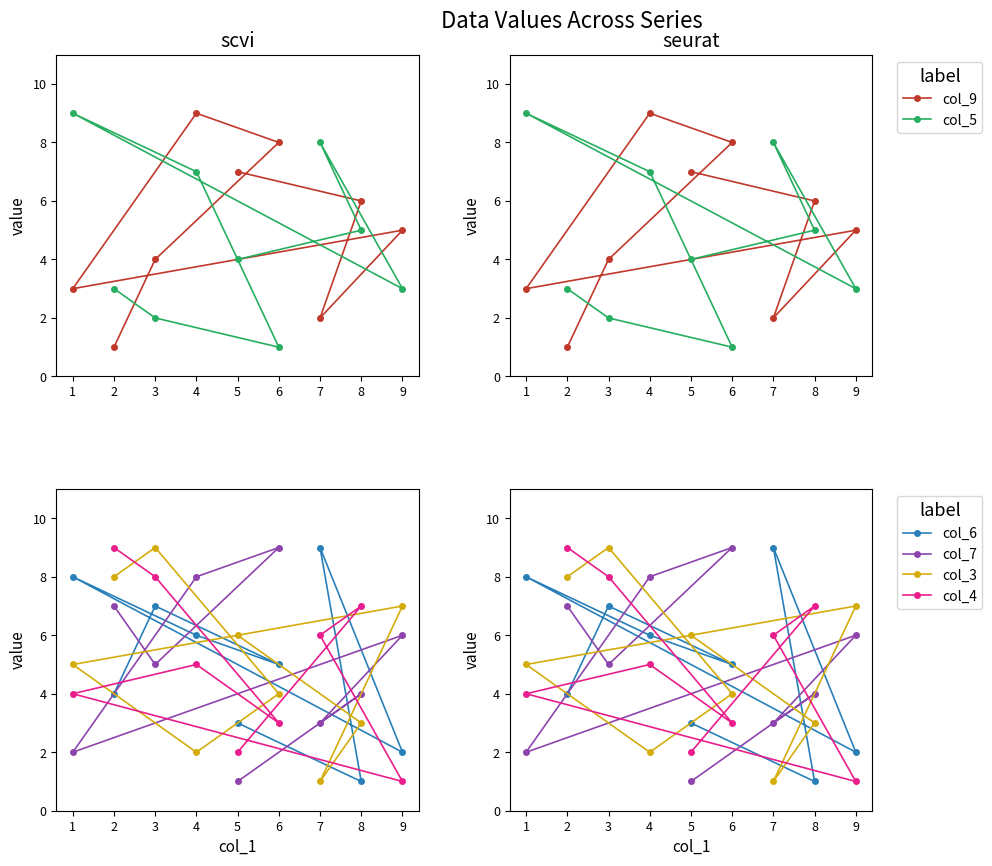

At which category is the sum across all series the highest?

4